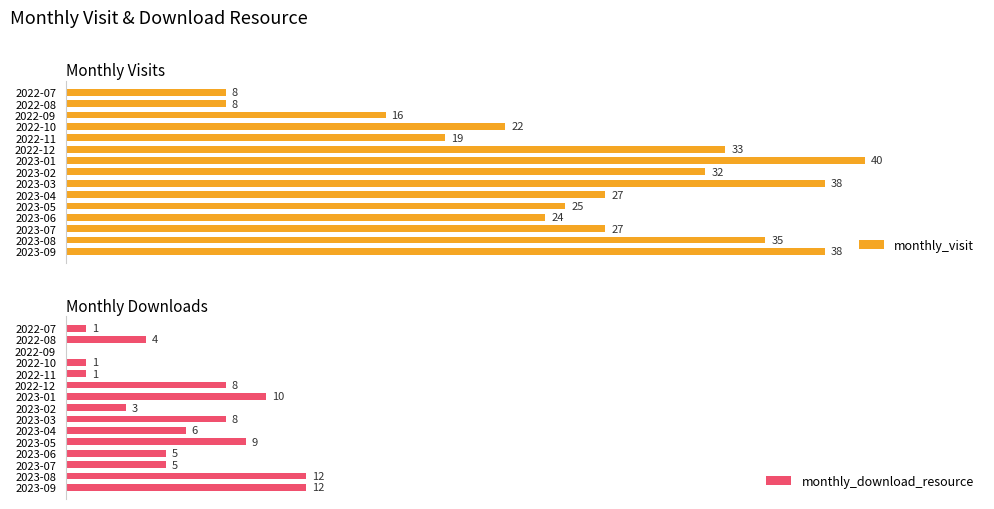

Where is monthly_visit nearest to the value 24?

2023-06